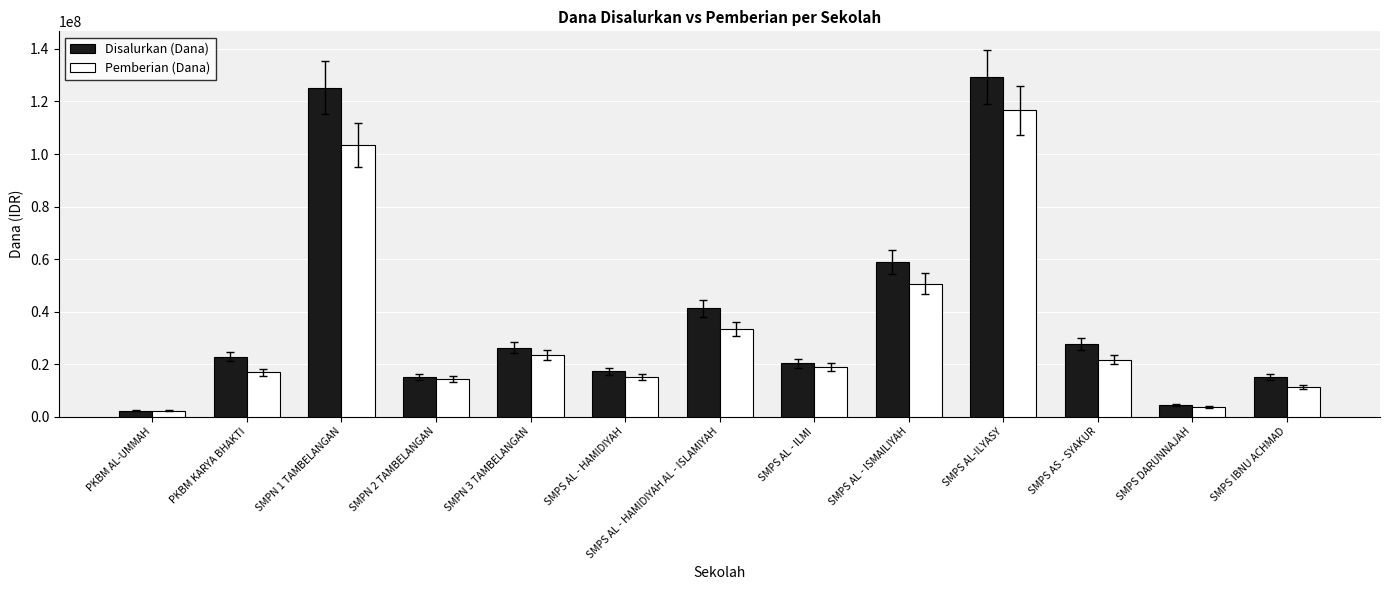

Reading left to right, what are all the values shown in this chart?

Disalurkan (Dana): 2250000	22875000	125250000	15000000	26250000	17250000	41250000	20250000	58875000	129375000	27750000	4500000	15000000
Pemberian (Dana): 2250000	16875000	103500000	14250000	23625000	15000000	33375000	18750000	50625000	116625000	21750000	3750000	11250000